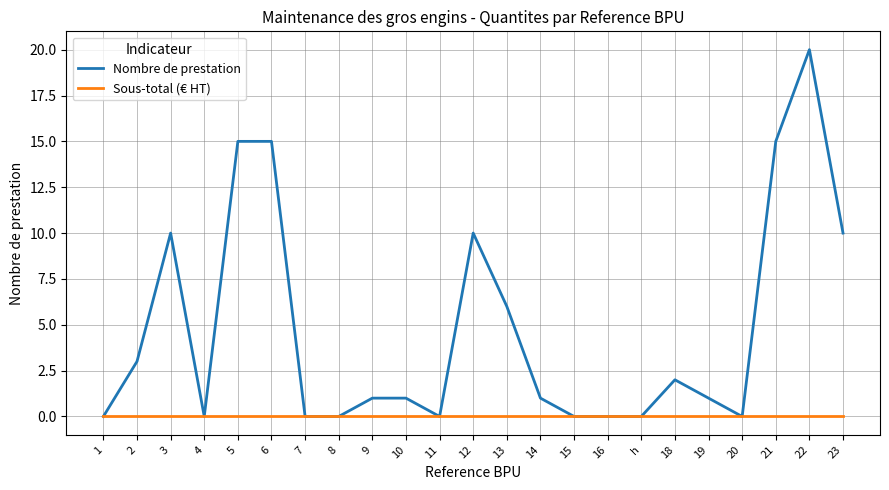

Which category has the highest value in the Nombre de prestation series?

22